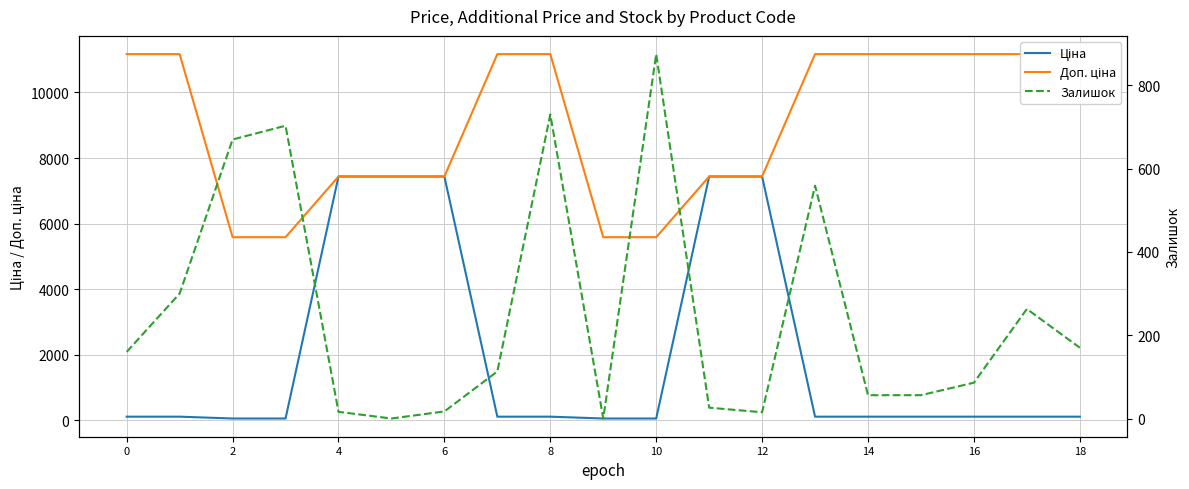

True or false: Доп. ціна and Ціна intersect in this chart.

False